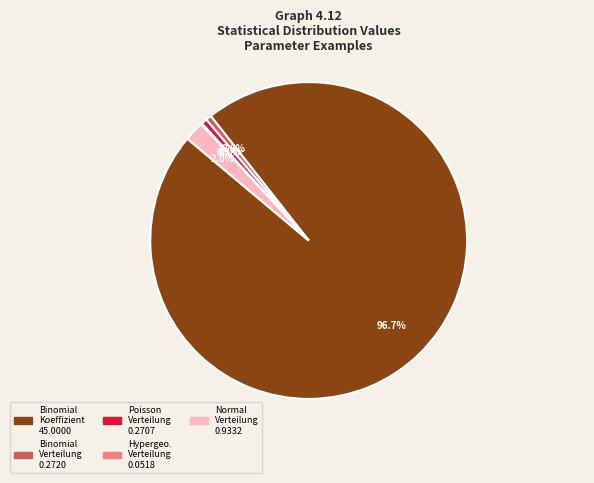

Is there any slice that represents more than half of the pie?

Yes